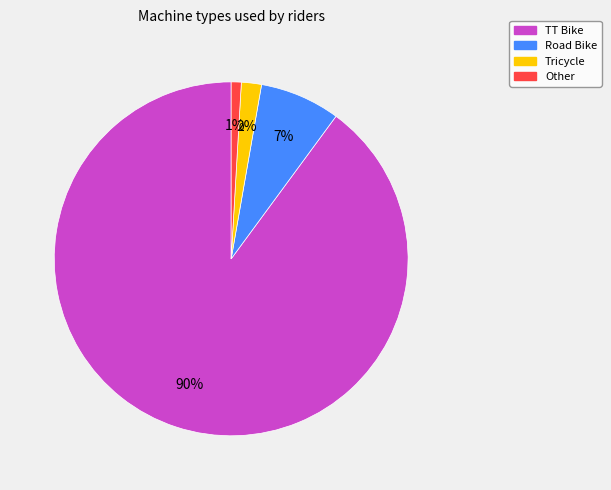

Rank the categories by value from highest to lowest.

TT Bike, Road Bike, Tricycle, Other